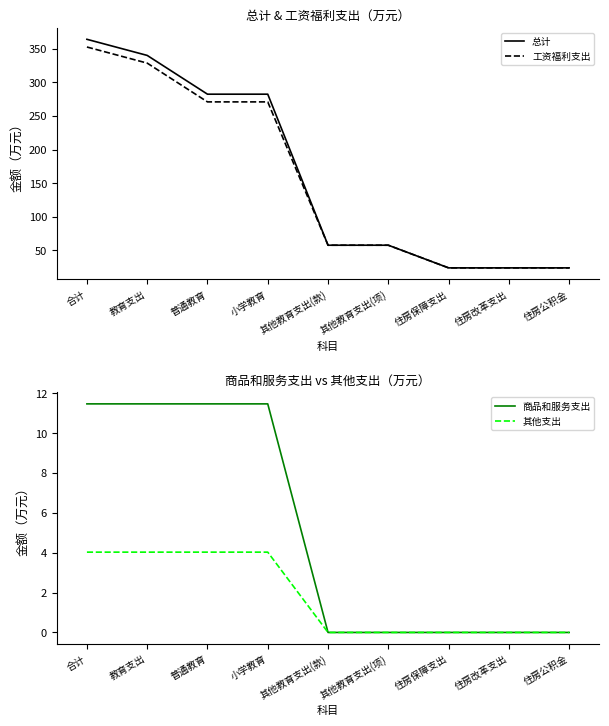

Reading right to left, extract all data points from this chart.

总计: 24.0	24.0	24.0	57.7	57.7	282.5	282.5	340.2	364.2
工资福利支出: 24.0	24.0	24.0	57.7	57.7	271.0	271.0	328.8	352.7
商品和服务支出: 0.0	0.0	0.0	0.0	0.0	11.5	11.5	11.5	11.5
其他支出: 0.0	0.0	0.0	0.0	0.0	4.0	4.0	4.0	4.0